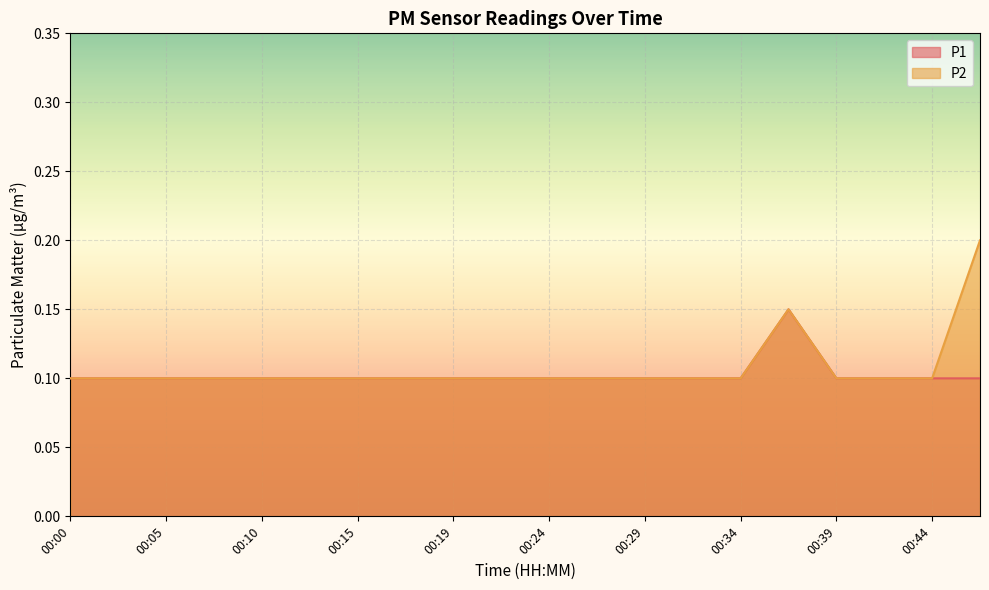

What is the total value across all series at 00:10?

0.2